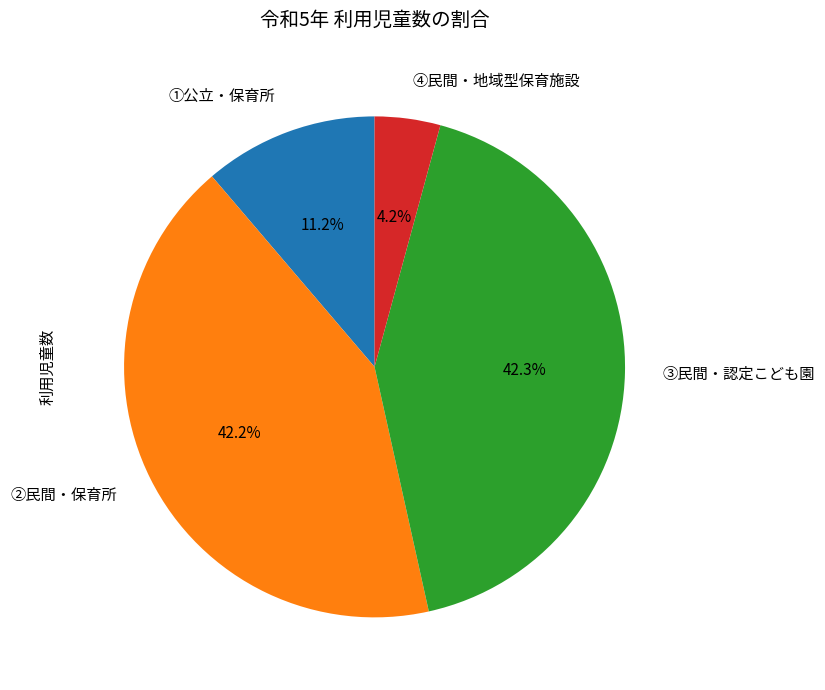

Does ④民間・地域型保育施設 represent more than half of the total?

No